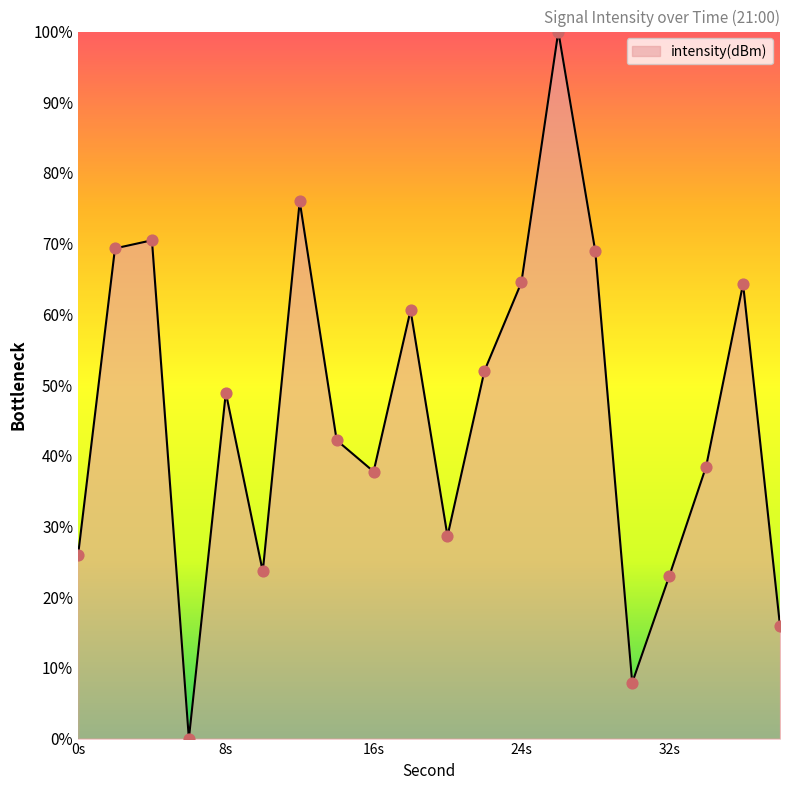

What is the greatest value displayed?

100.0